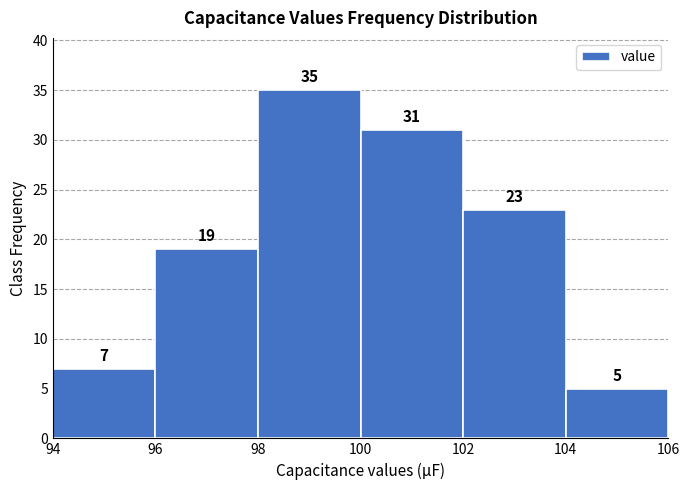

How tall is the bar that spans 96 to 98 on the x-axis?

19